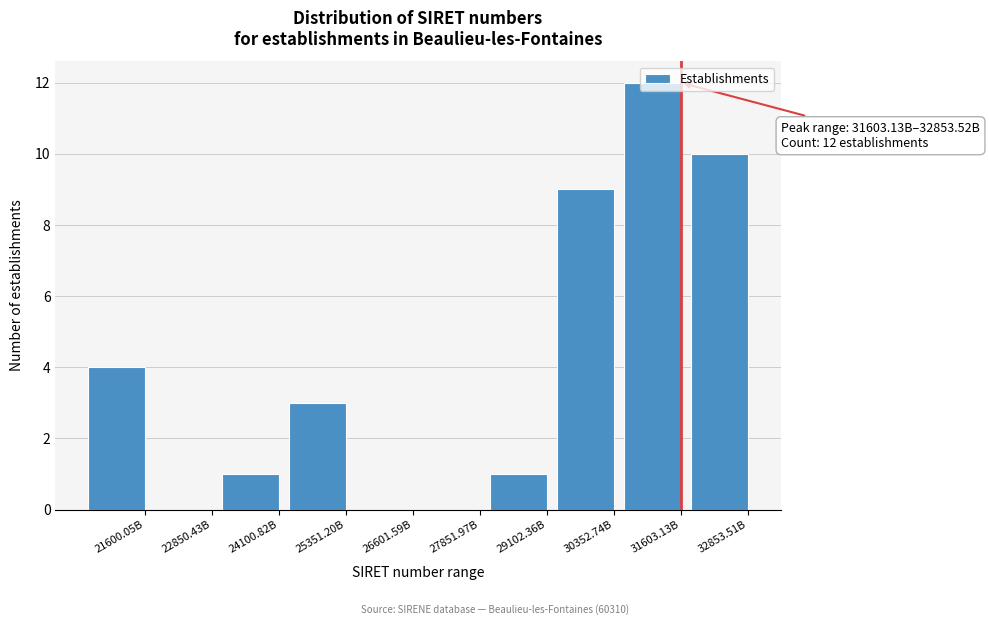

True or false: the data shows 12 at 31603.13B.

True